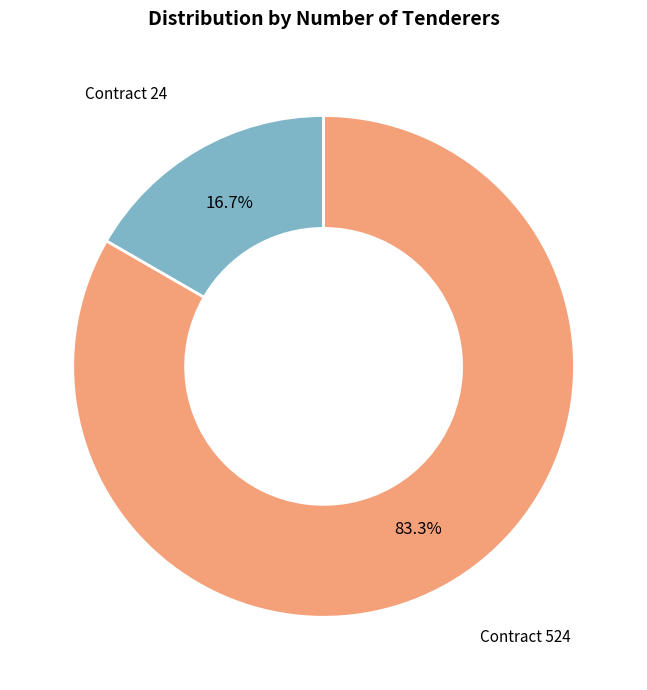

The 24 slice represents 17% of the pie. True or false?

True